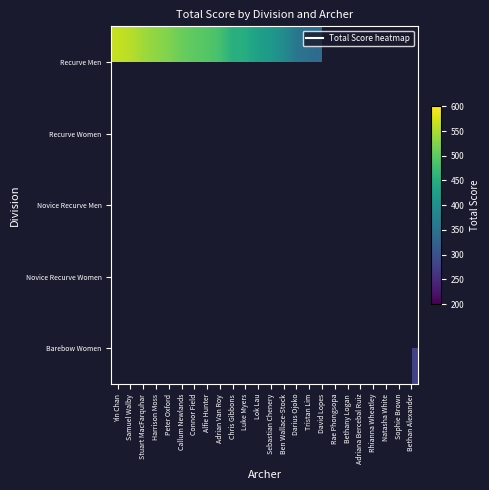

At how many categories does at least one series exceed 300?

23